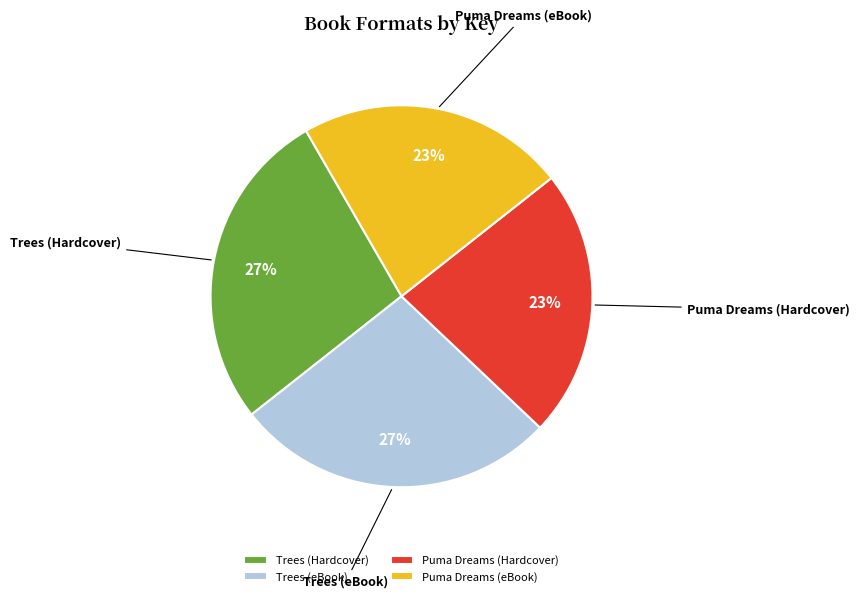

Is it true that Trees (Hardcover) is 27% of the pie?

True